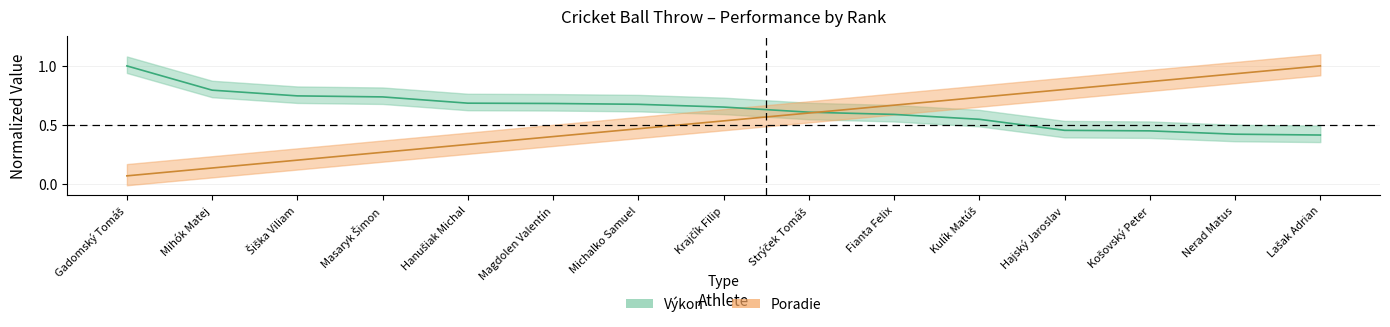

Reading left to right, list all the values displayed in this chart.

Poradie: 0.1	0.1	0.2	0.3	0.3	0.4	0.5	0.5	0.6	0.7	0.7	0.8	0.9	0.9	1.0
Výkon: 1.0	0.8	0.7	0.7	0.7	0.7	0.7	0.7	0.6	0.6	0.5	0.5	0.4	0.4	0.4